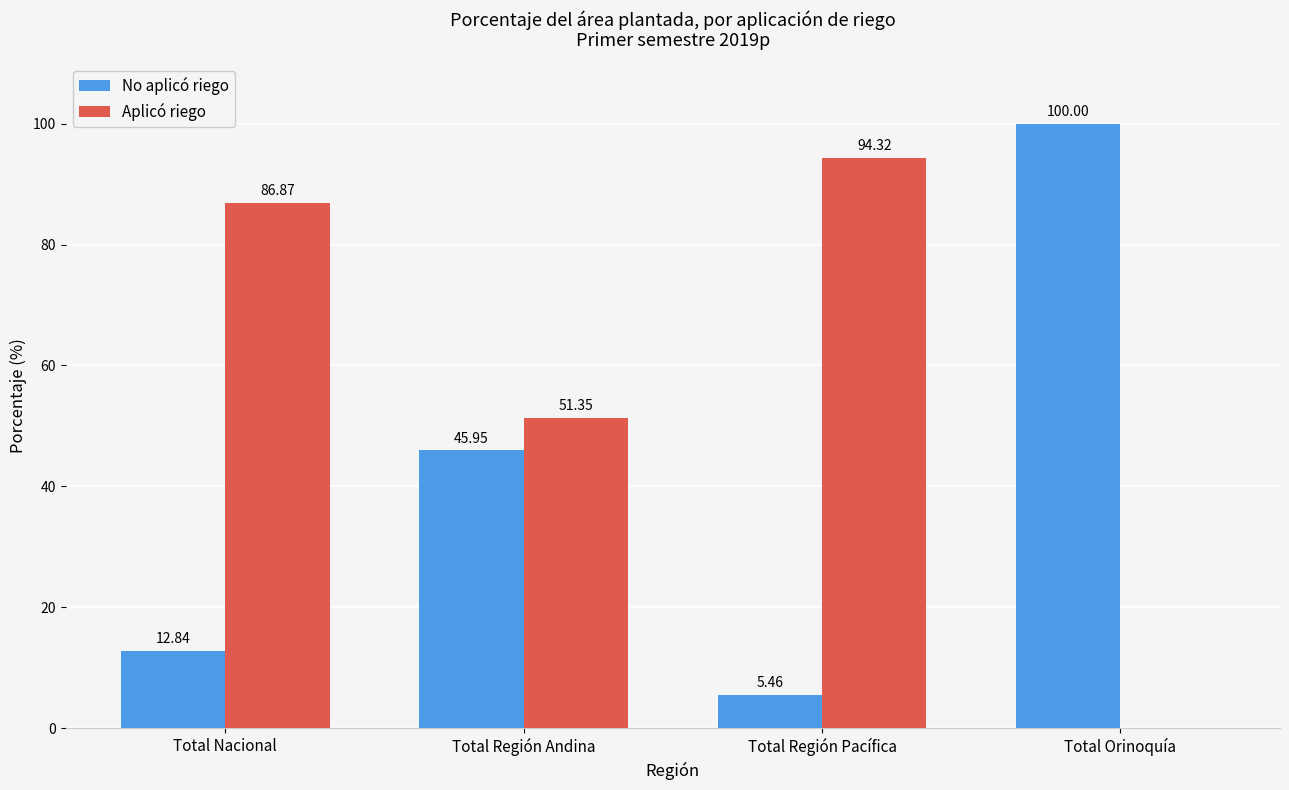

What are all the series names shown in the legend?

No aplicó riego, Aplicó riego